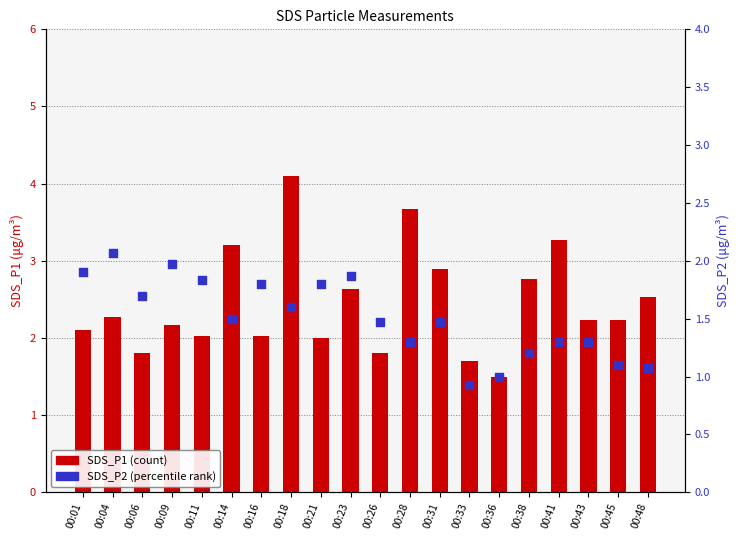

What are all the series names shown in the legend?

SDS_P1, SDS_P2